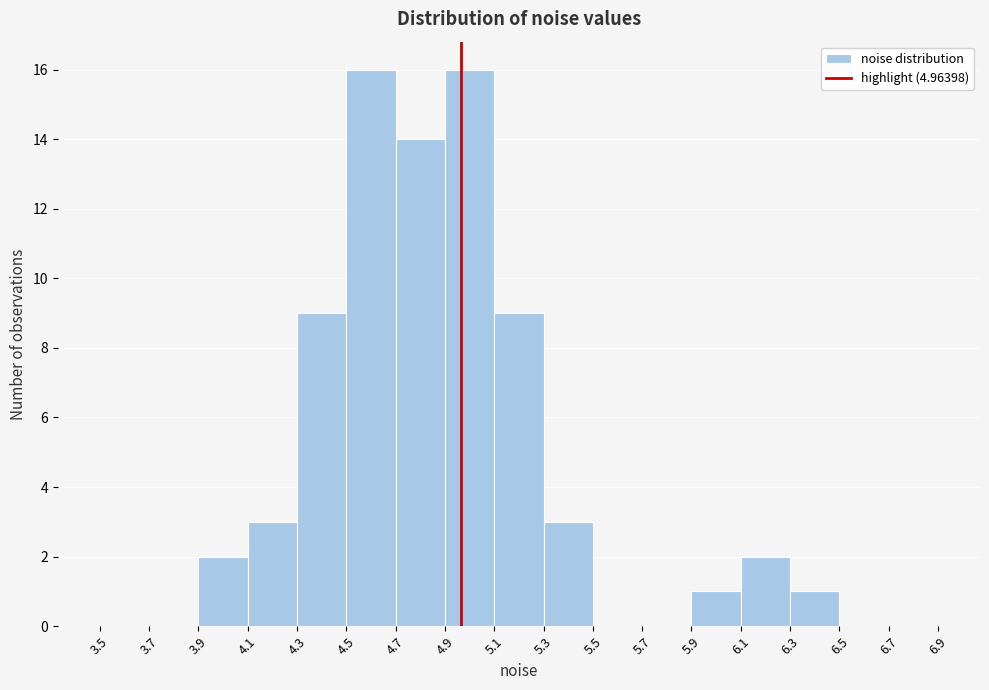

Reading left to right, list every bar in this chart as the range it spans on the x-axis followed by its height. The values are not printed on the chart, so give them approximately, as read against the axis.

3.5 to 3.7: 0
3.7 to 3.9: 0
3.9 to 4.1: 2
4.1 to 4.3: 3
4.3 to 4.5: 9
4.5 to 4.7: 16
4.7 to 4.9: 14
4.9 to 5.1: 16
5.1 to 5.3: 9
5.3 to 5.5: 3
5.5 to 5.7: 0
5.7 to 5.9: 0
5.9 to 6.1: 1
6.1 to 6.3: 2
6.3 to 6.5: 1
6.5 to 6.7: 0
6.7 to 6.9: 0